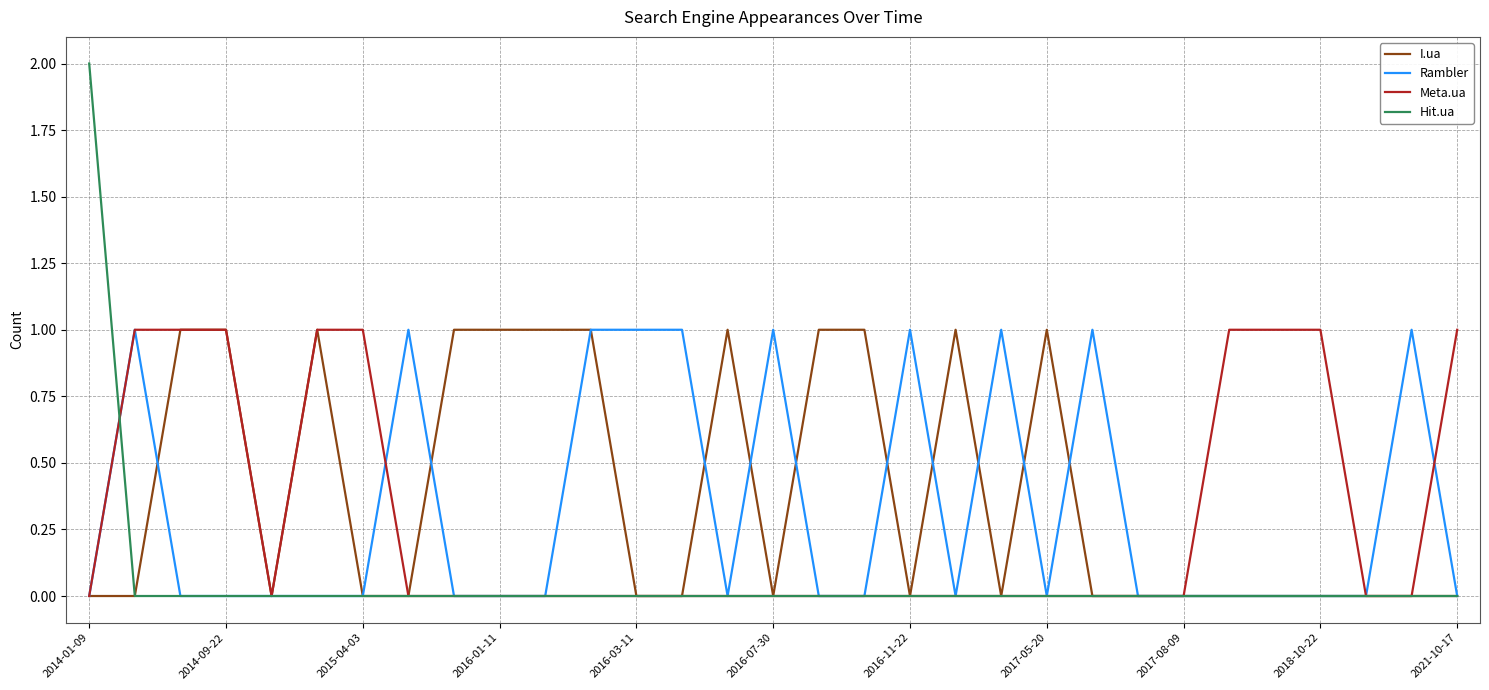

How many series are shown in this chart?

4